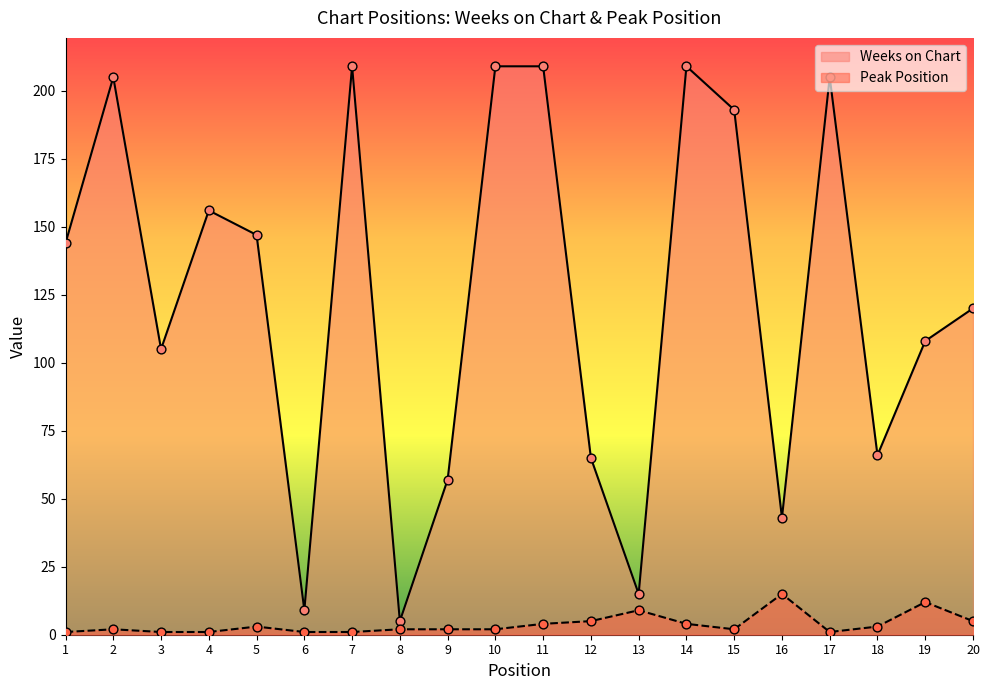

What is the total value across all series at 3?

106